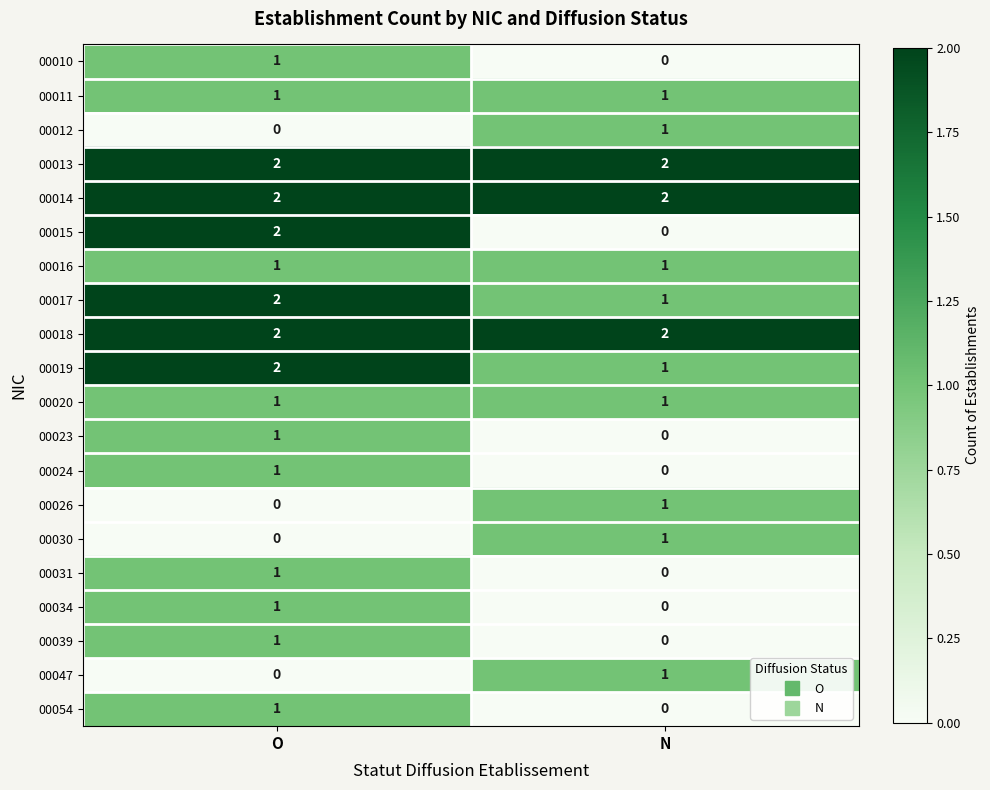

At which category is the sum across all series the highest?

O